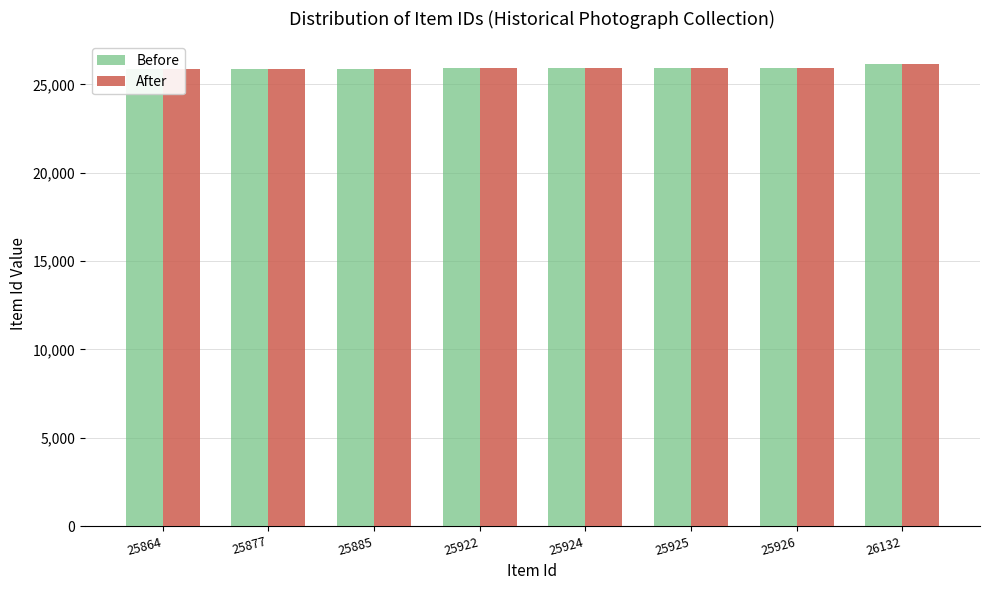

The After series shows 25925 at 25925. True or false?

True